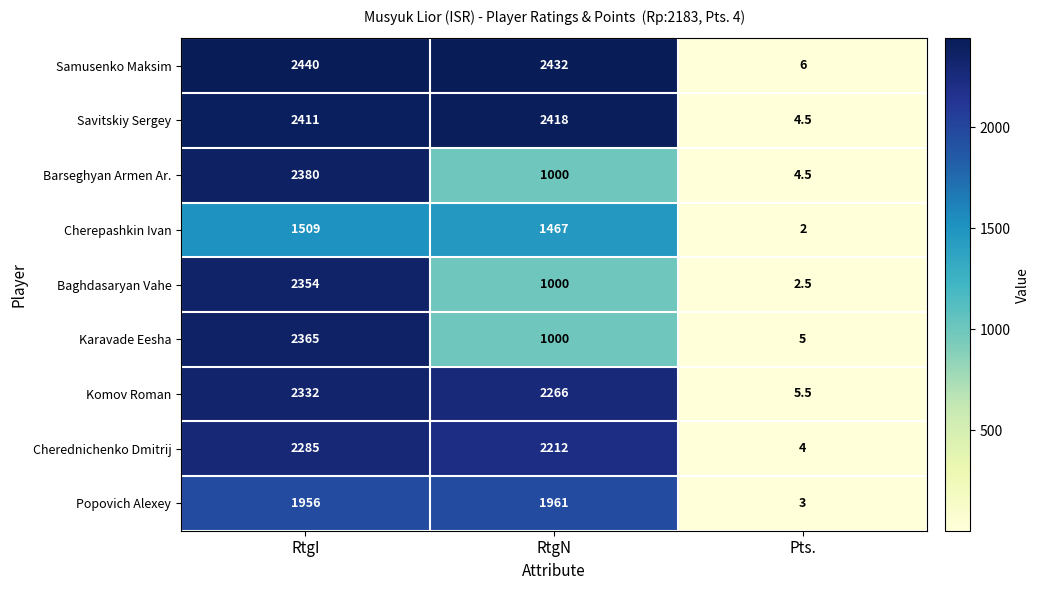

Is it true that Savitskiy Sergey equals 4279.7 at RtgN?

False